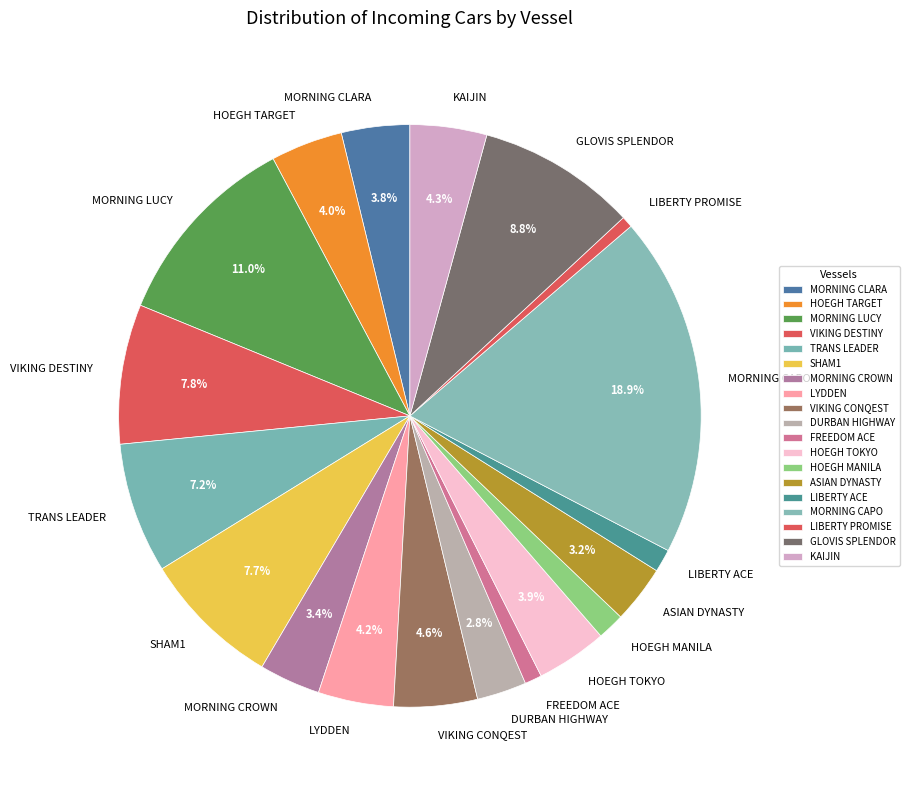

Does LIBERTY ACE represent more than half of the total?

No